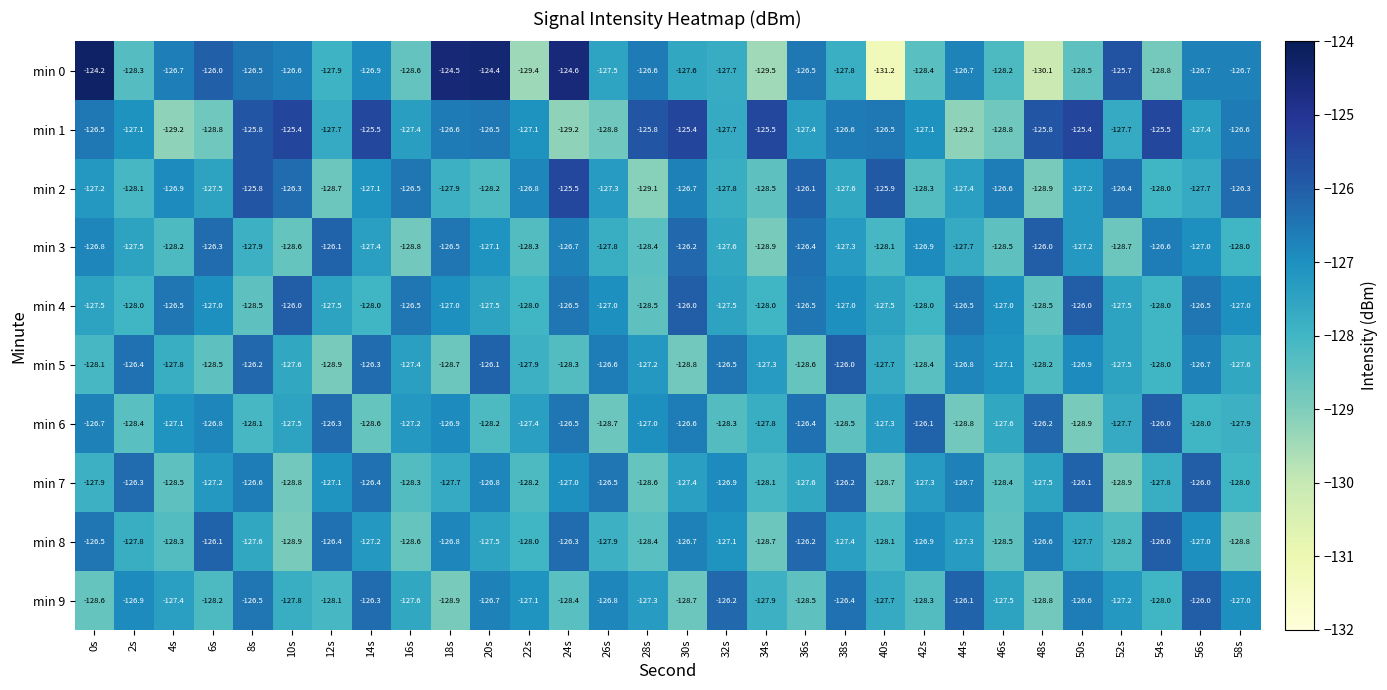

What is the difference between the min 0 values at 6s and 50s?

2.5